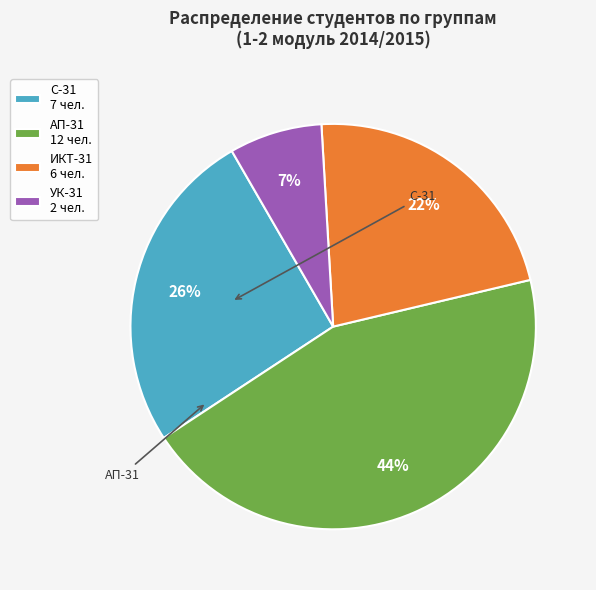

Is there any slice that represents more than half of the pie?

No